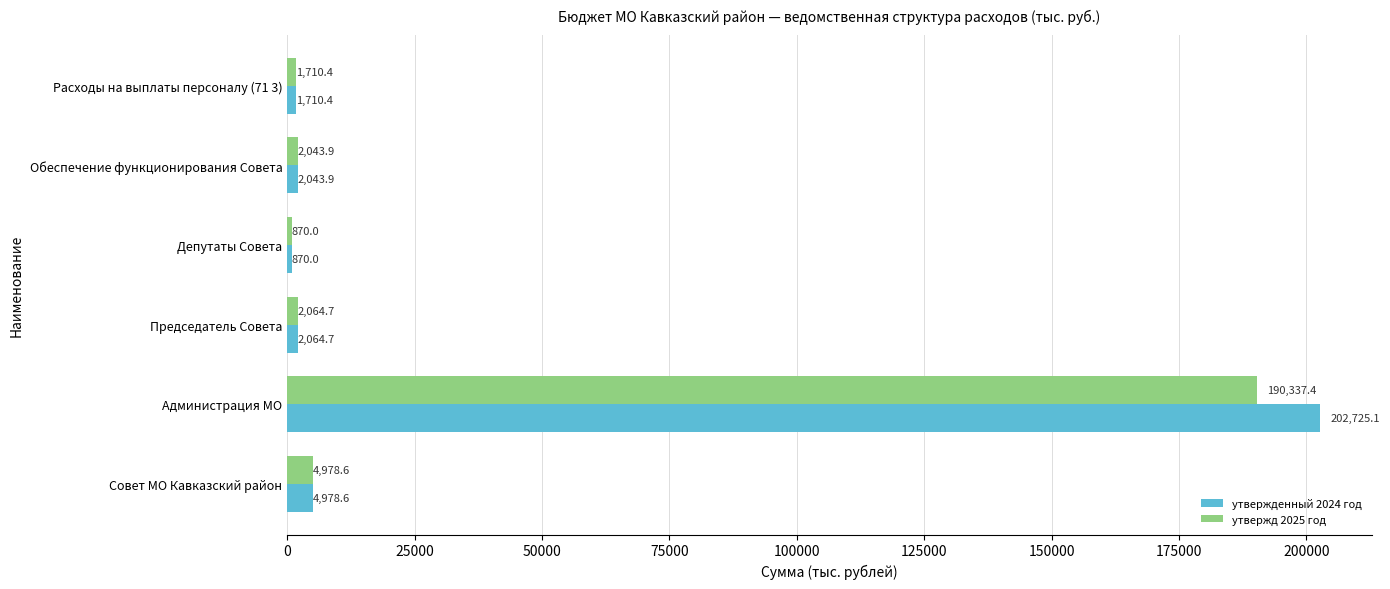

At how many categories does at least one series exceed 39043?

1